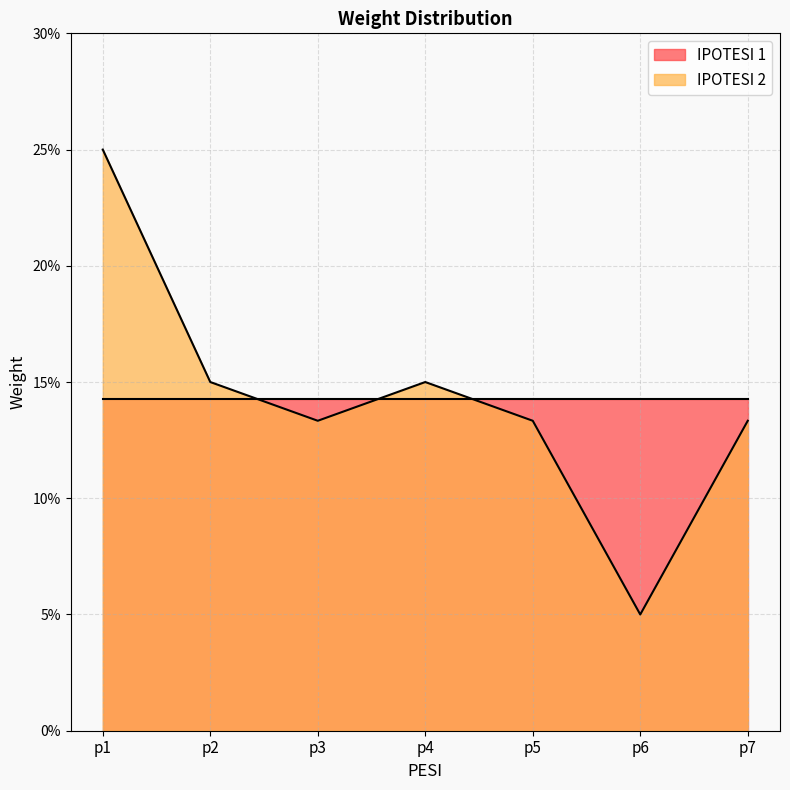

List the labels in order of value, largest first.

p1, p2, p4, p3, p5, p7, p6